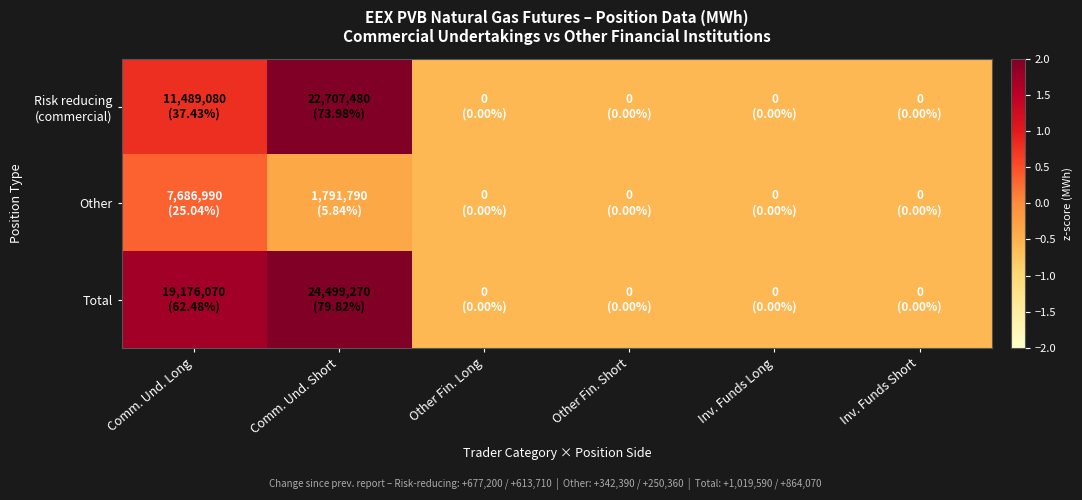

Between Comm. Und. Short and Inv. Funds Short, which is larger?

Comm. Und. Short